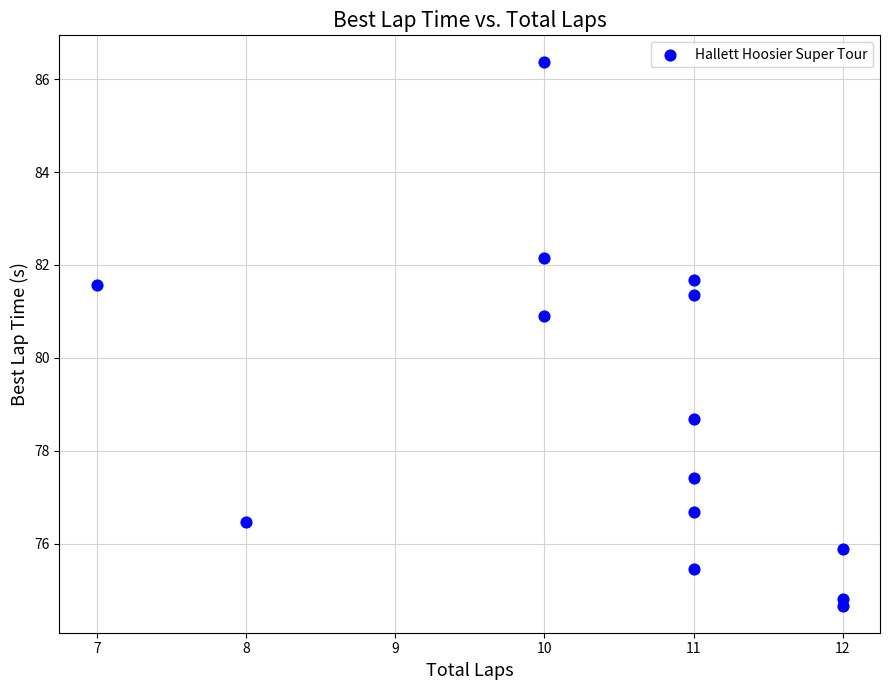

What is the range of Y values (max minus min)?

11.7